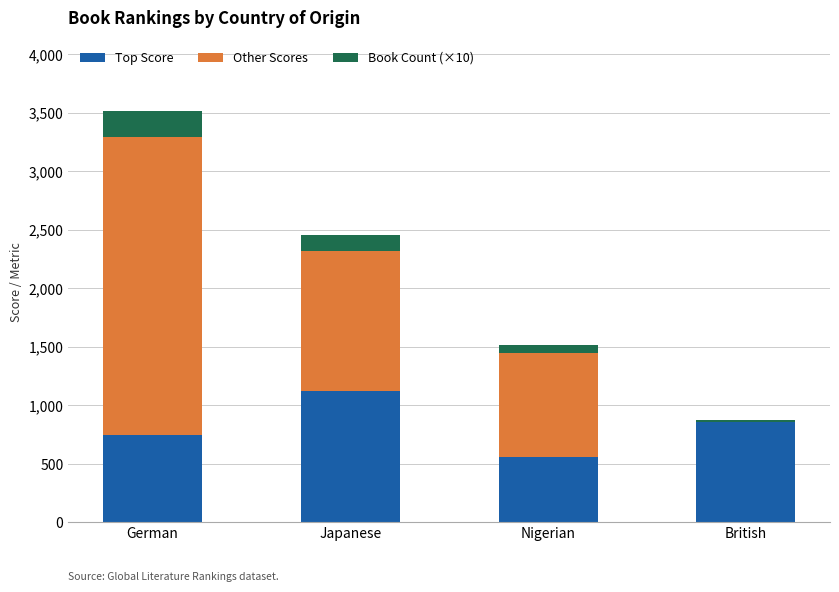

At which label does Top Score reach its peak?

Japanese